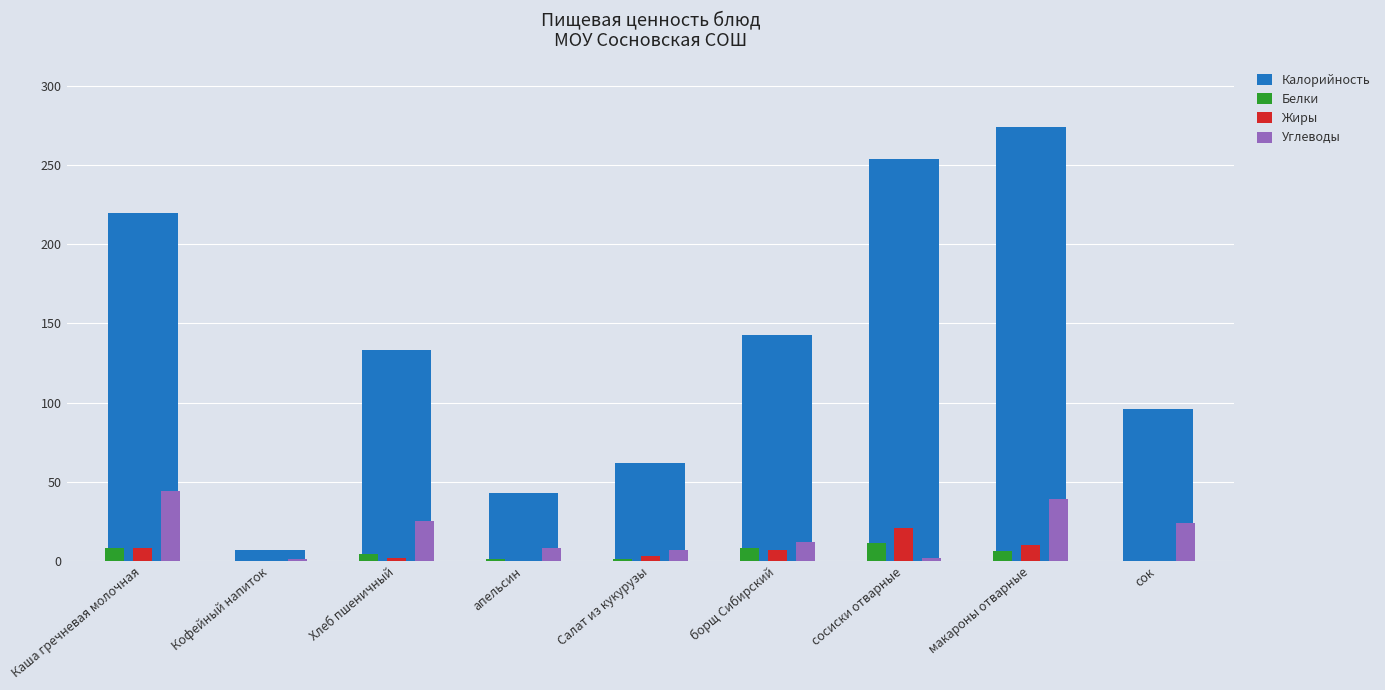

The value of Жиры at Каша гречневая молочная is 8. True or false?

True